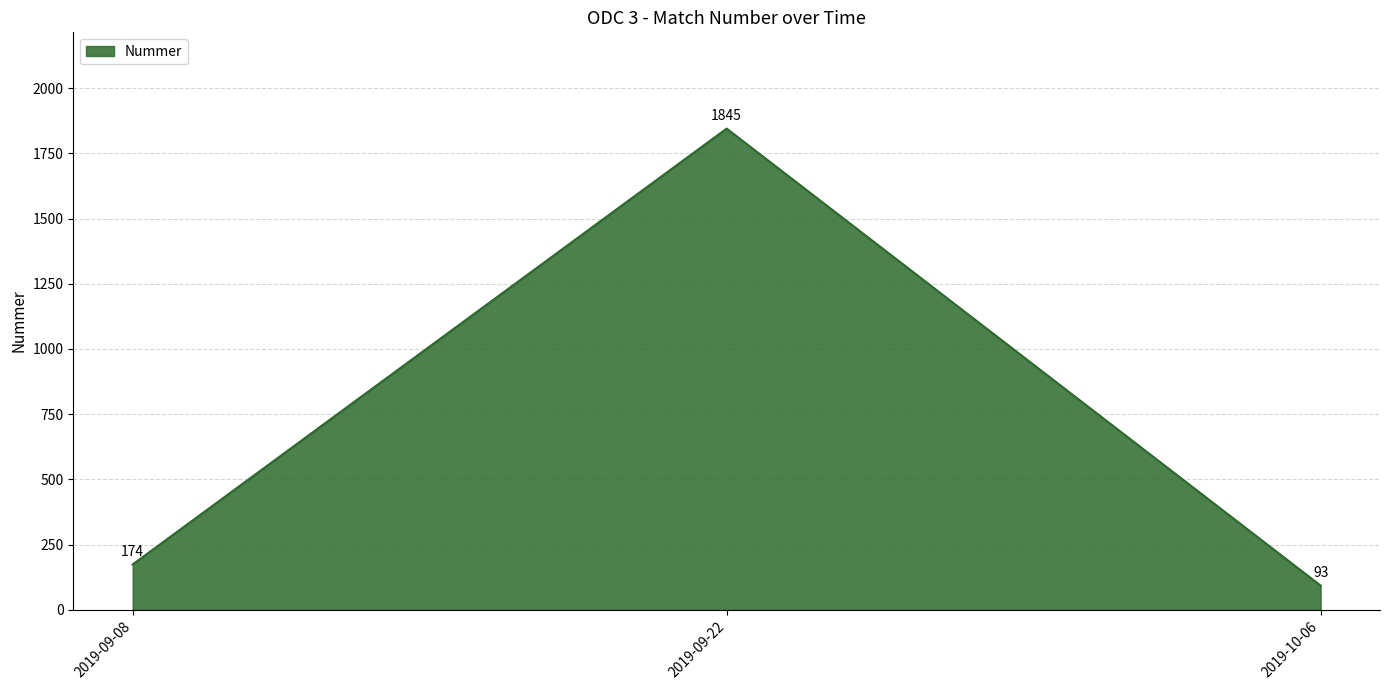

What position from the right is 2019-10-06?

1